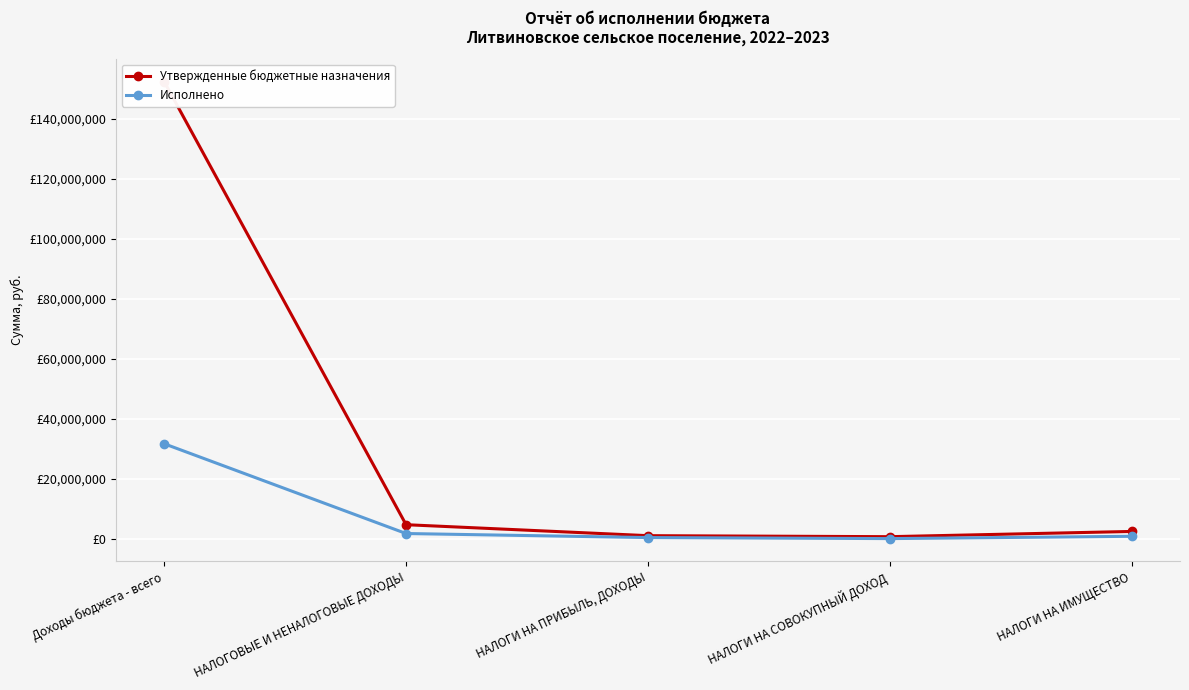

What are all the series names shown in the legend?

Утвержденные бюджетные назначения, Исполнено